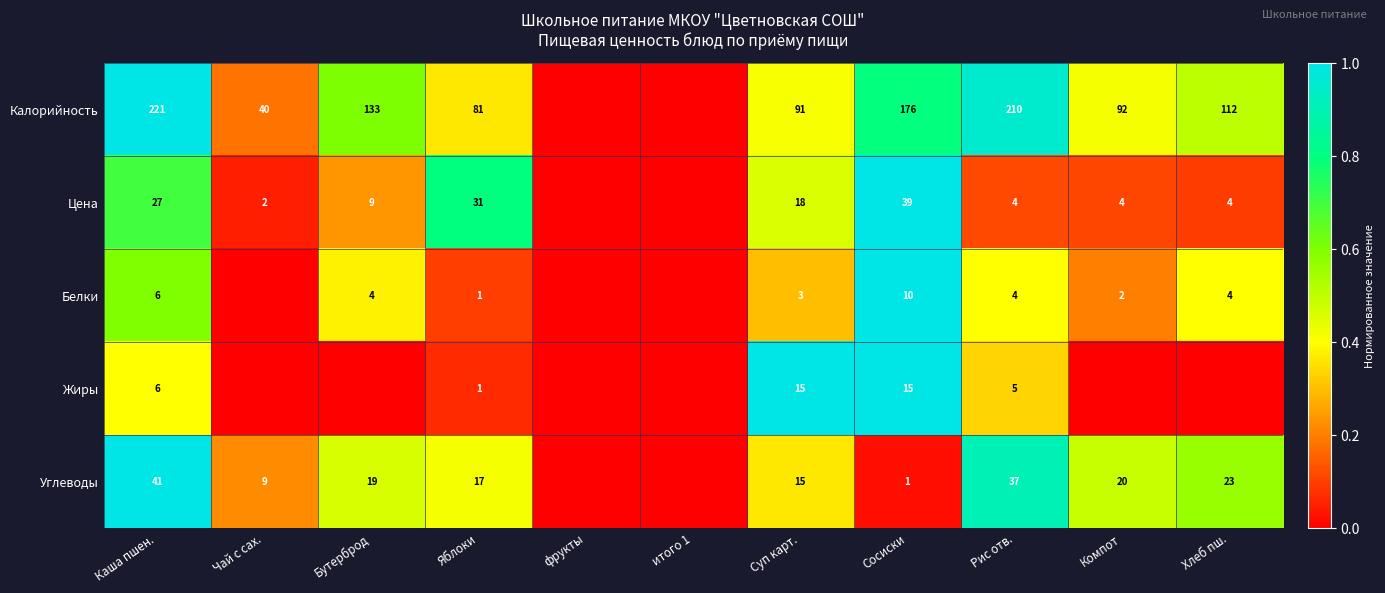

What is the spread (max minus min) of values at Сосиски?

175